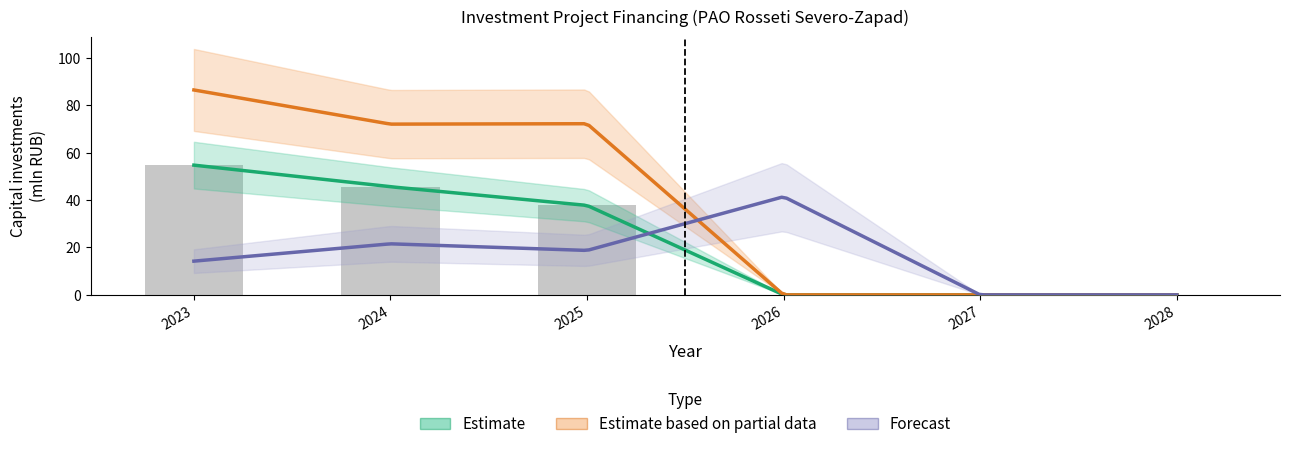

Is it true that Estimate equals -26.3 at 2028?

False